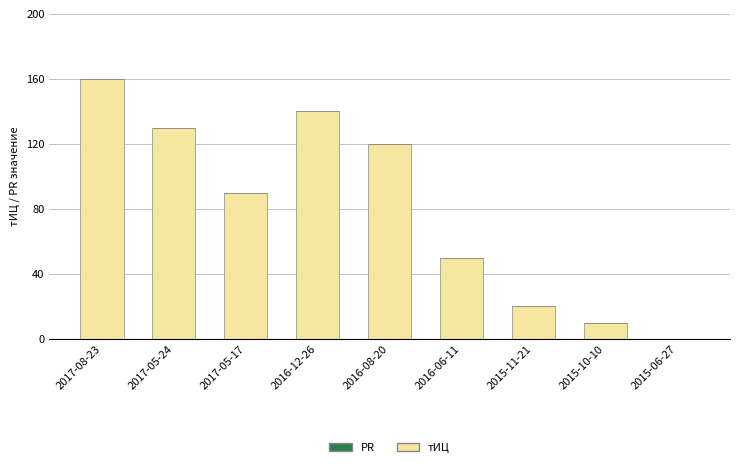

What is the ratio of the value at 2016-06-11 to the value at 2017-05-17?

0.6